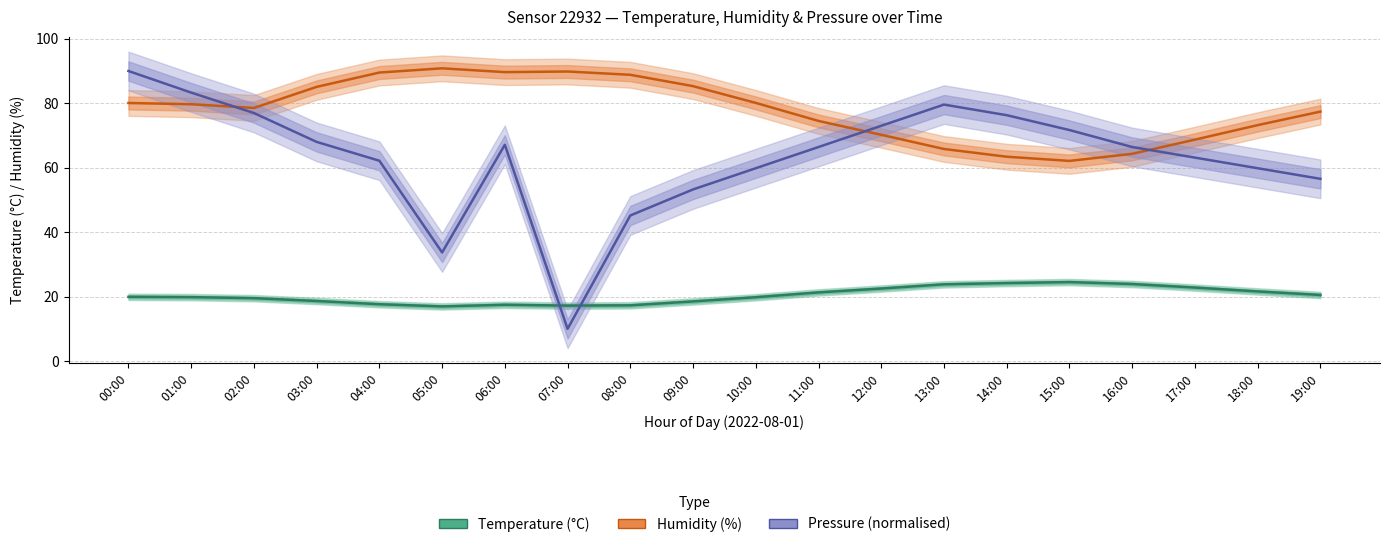

At which category is the sum across all series the highest?

00:00